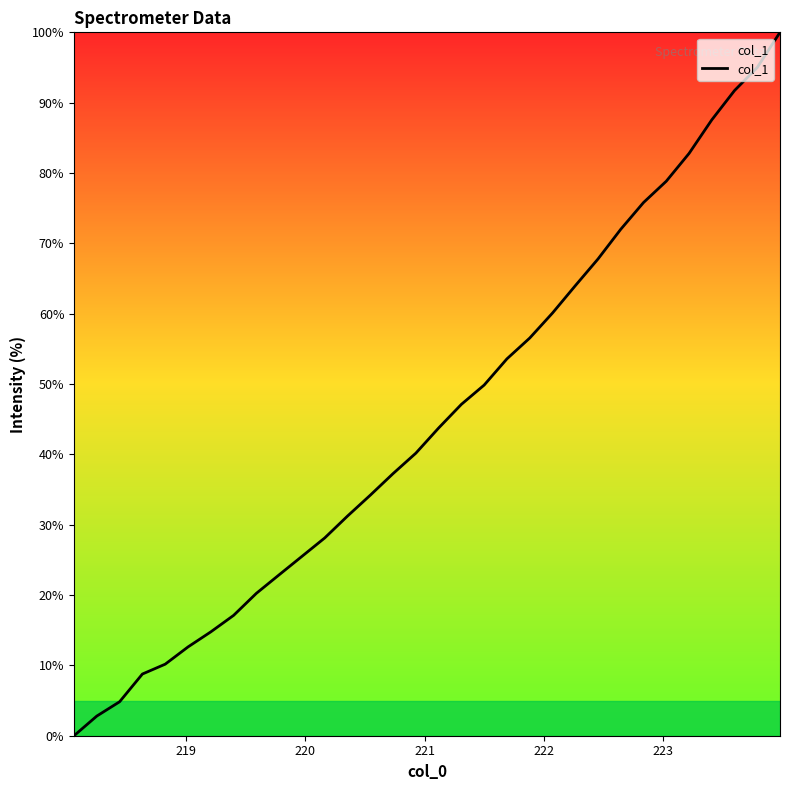

True or false: there are more than 2 points higher than both neighbors.

False